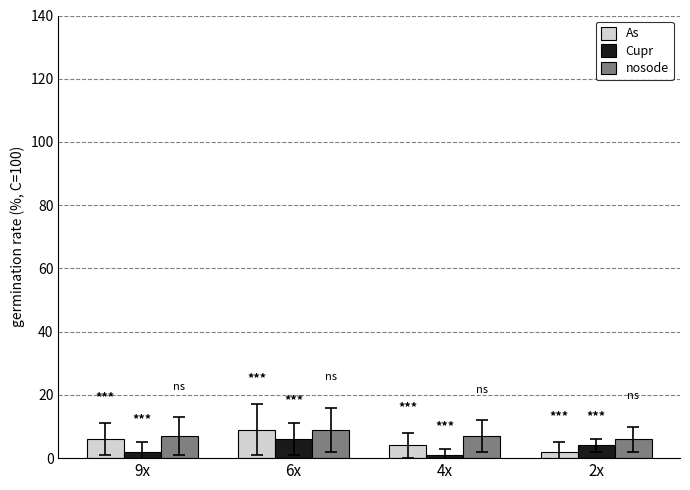

Reading left to right, list all the values displayed in this chart.

As: 9x=6	6x=9	4x=4	2x=2
Cupr: 9x=2	6x=6	4x=1	2x=4
nosode: 9x=7	6x=9	4x=7	2x=6